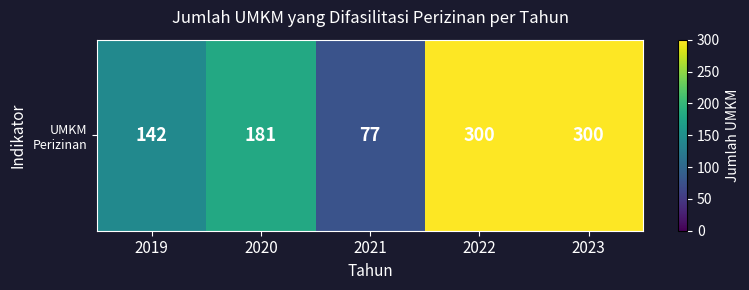

Reading right to left, list all the values displayed in this chart.

300	300	77	181	142